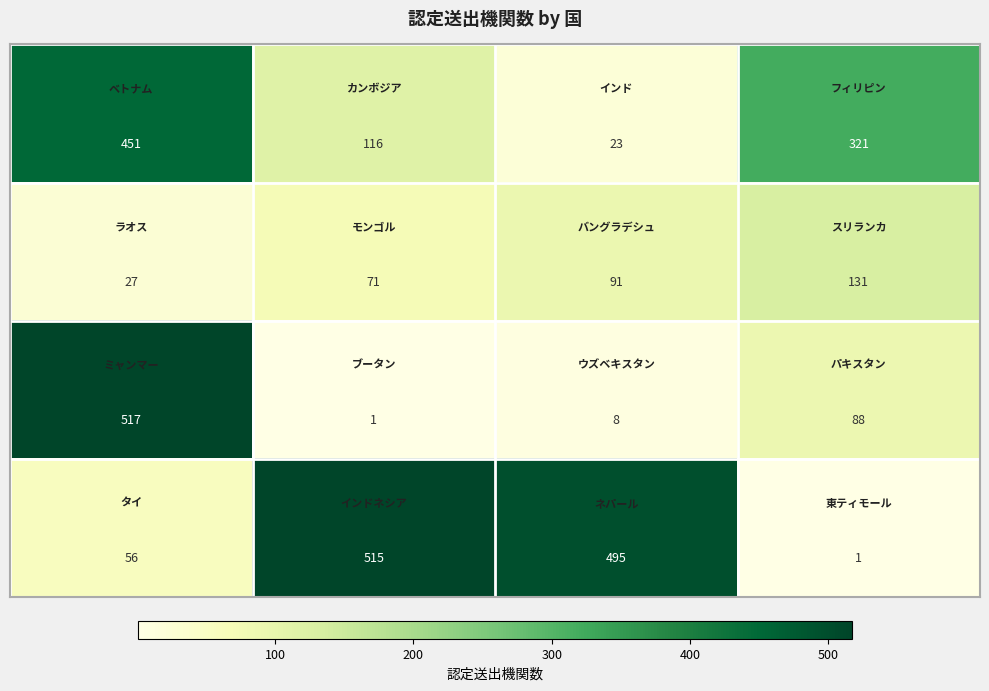

What is the greatest value displayed?

517